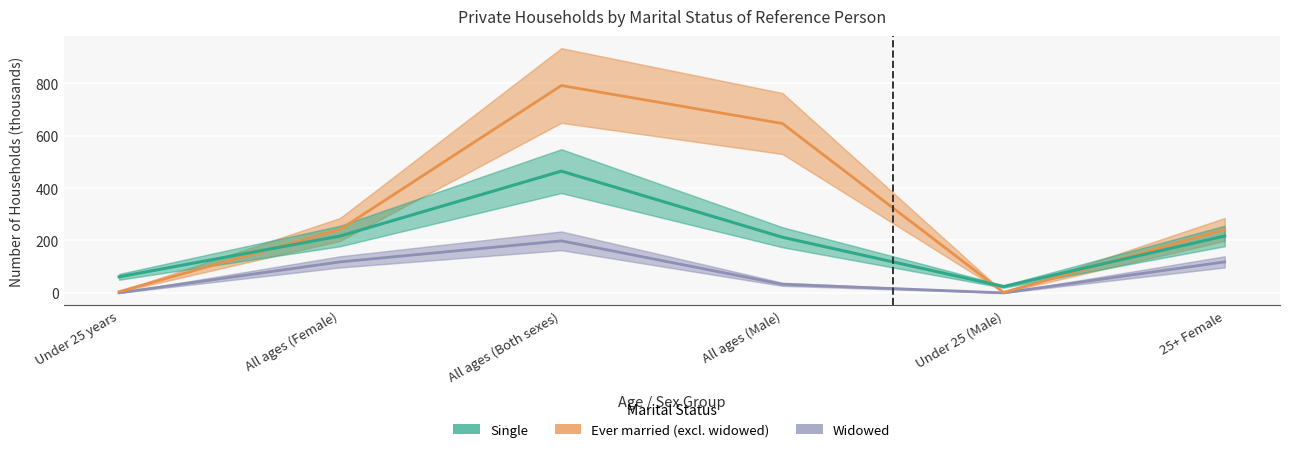

The Ever married (excl. widowed) series shows 1.1 at Under 25 (Male). True or false?

False